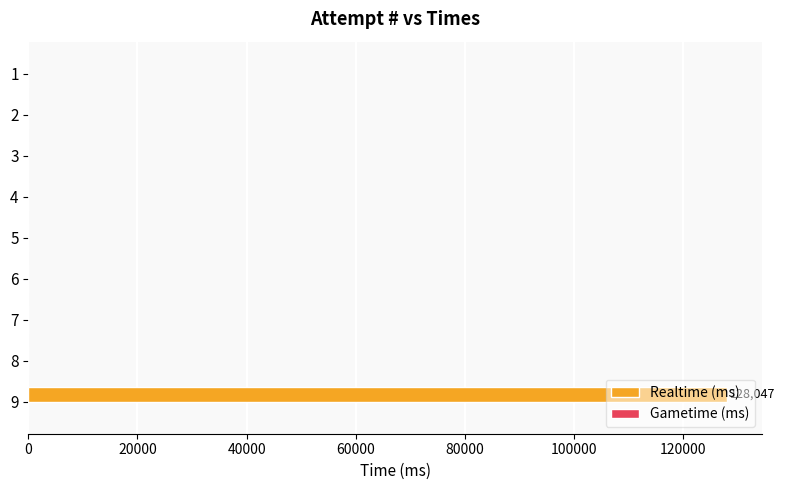

Is it true that the value at 1 is -46676?

False